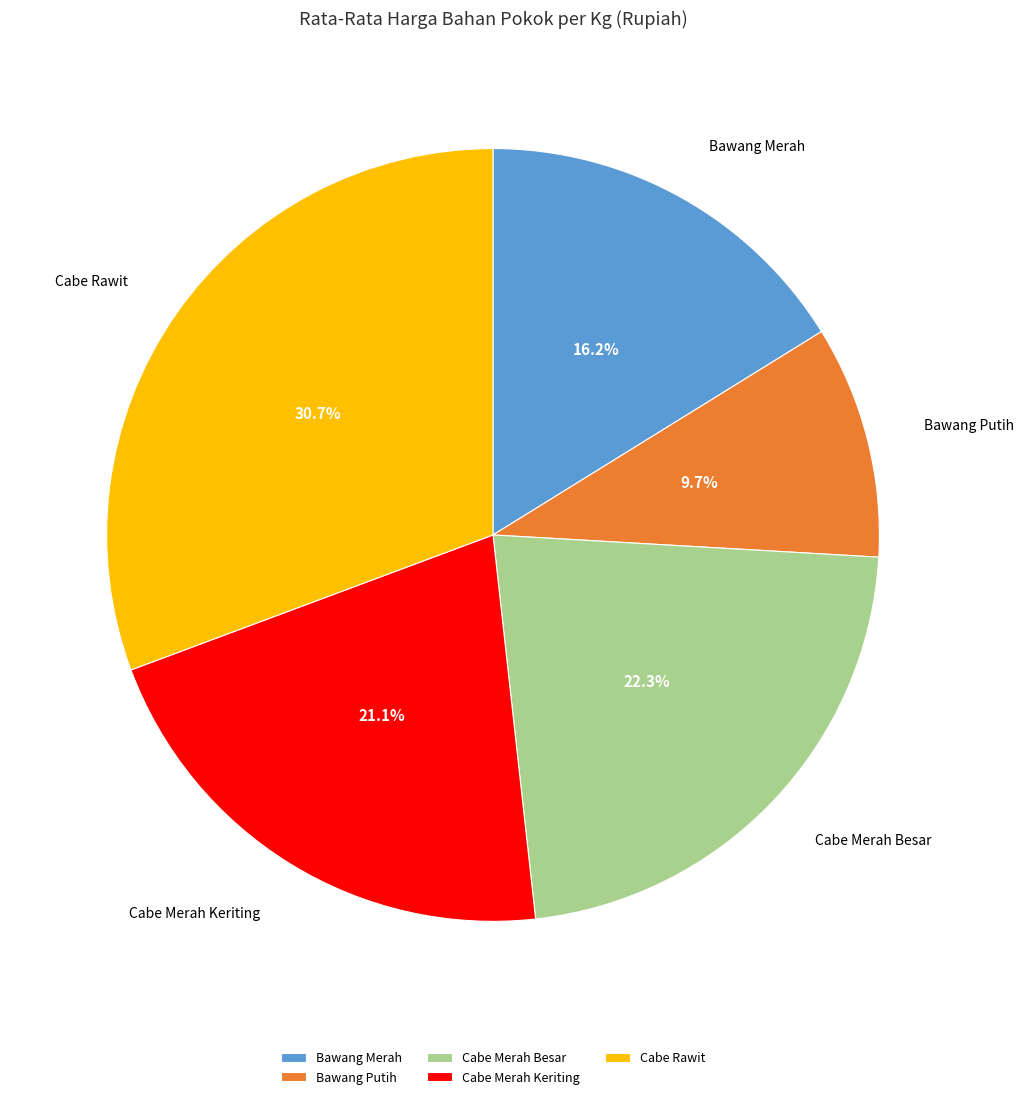

Is the sum of Cabe Rawit and Cabe Merah Besar greater than half?

Yes